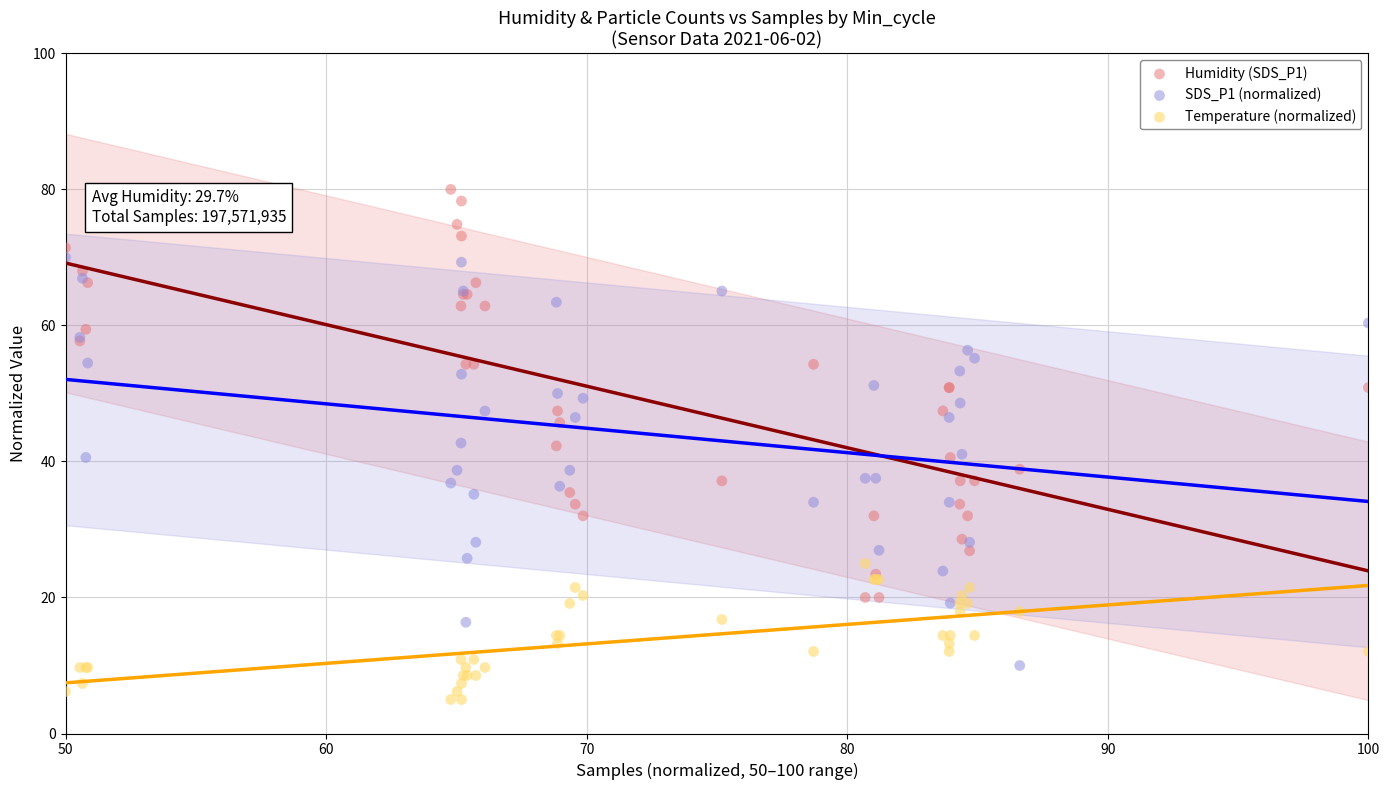

What are all the series names shown in the legend?

Humidity (SDS_P1), SDS_P1 (normalized), Temperature (normalized)